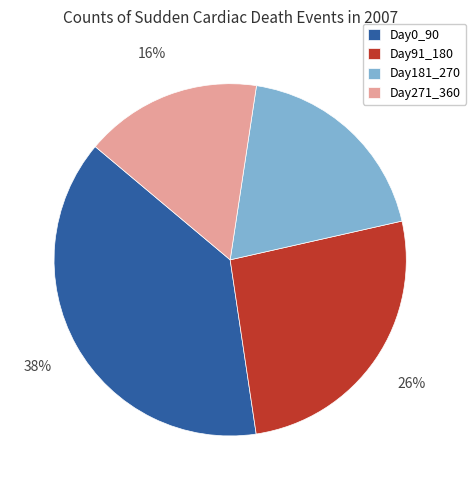

To the nearest percent, what portion does Day0_90 represent?

38%